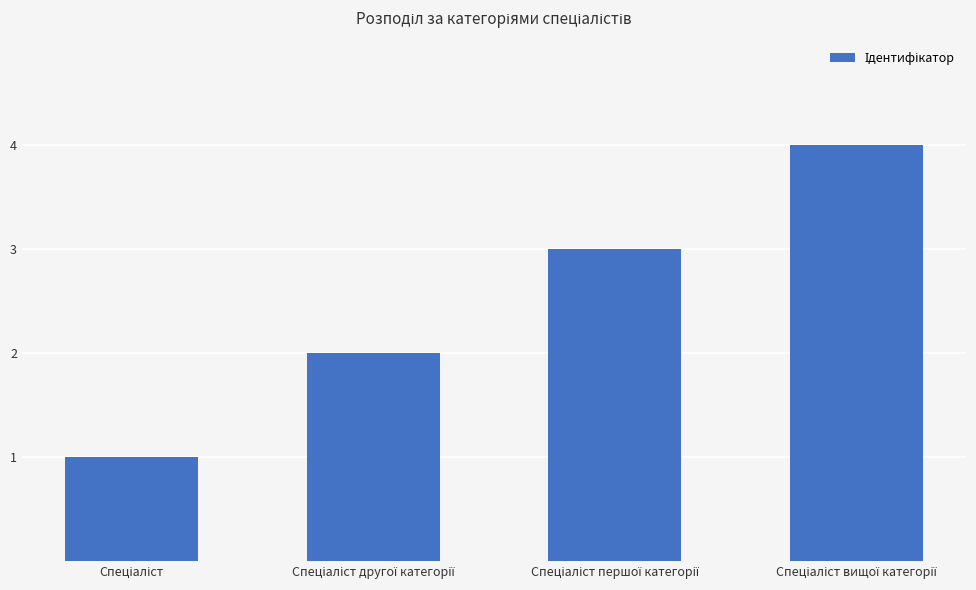

Reading left to right, what are all the values shown in this chart?

1	2	3	4